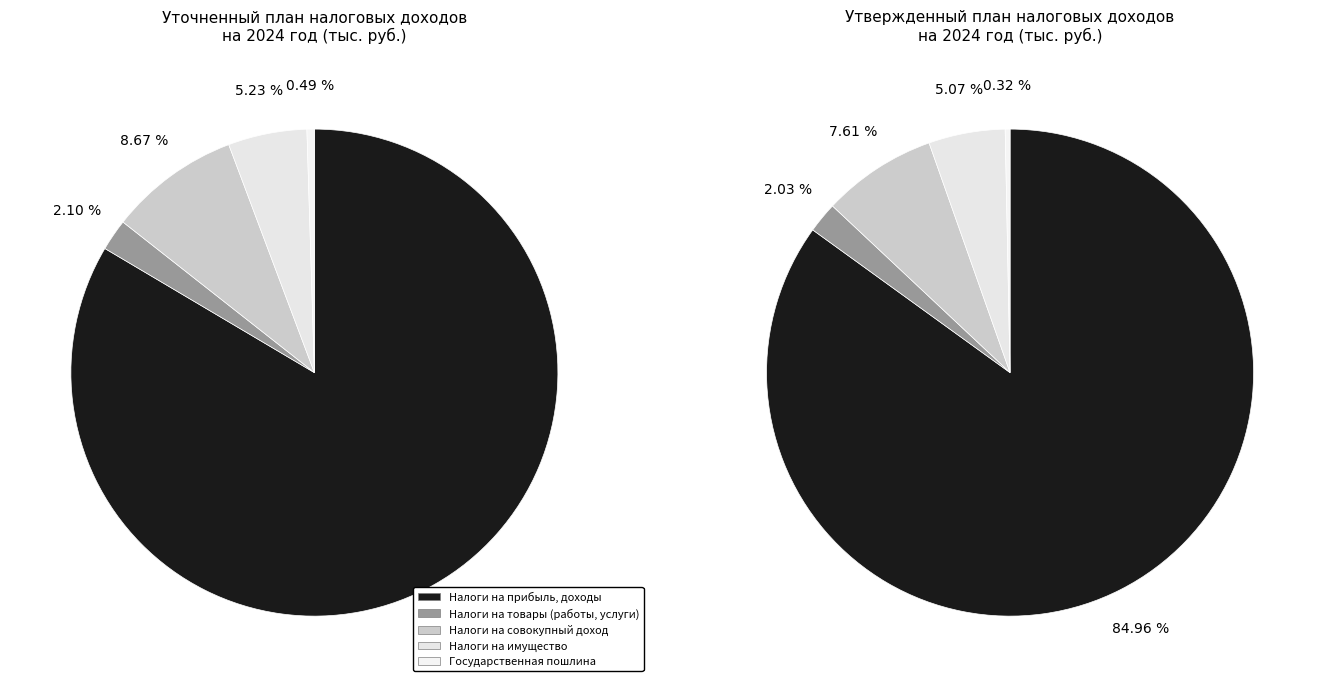

How much of the chart is everything except Государственная пошлина?

99.5%